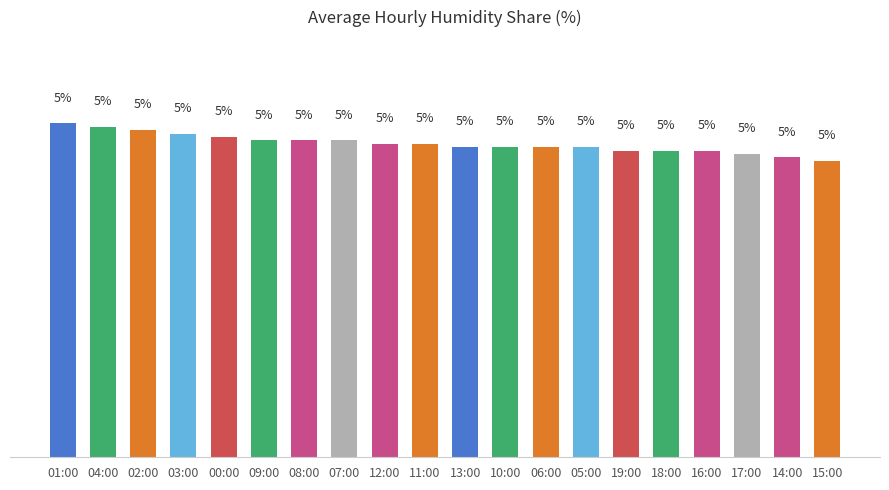

What is the label of the 11th bar from the right?

11:00